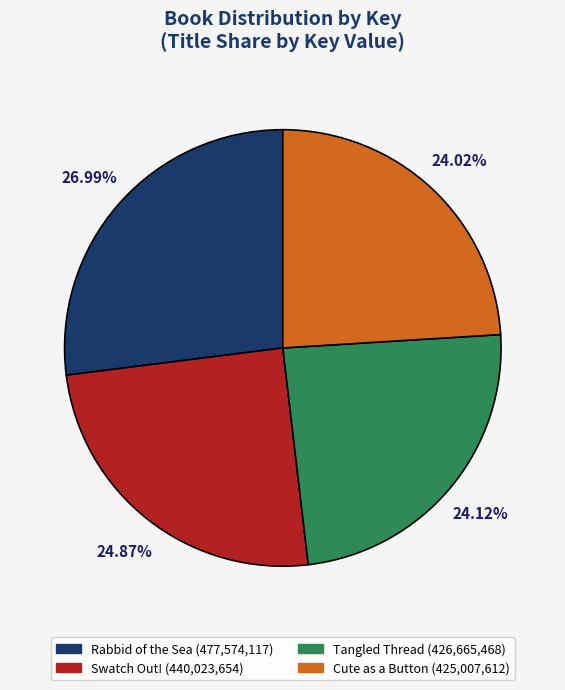

Which slice is the largest?

Rabbid of the Sea